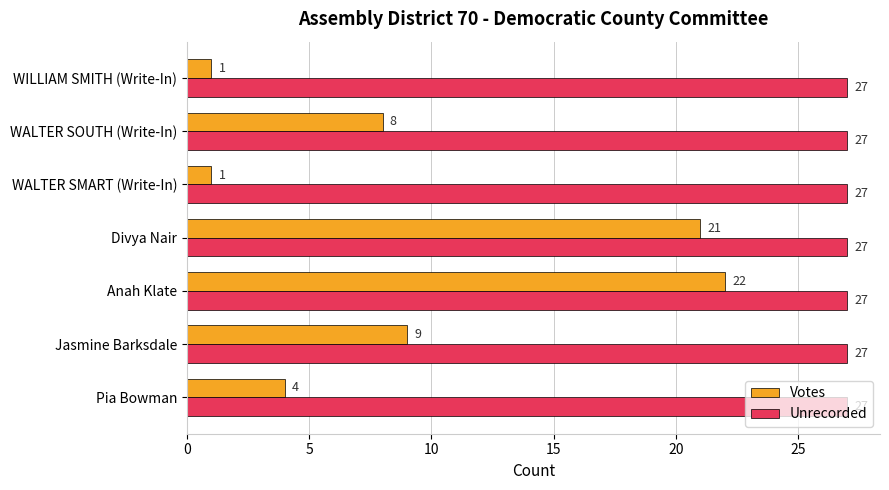

List the series in order of their peak value, highest first.

Unrecorded, Votes